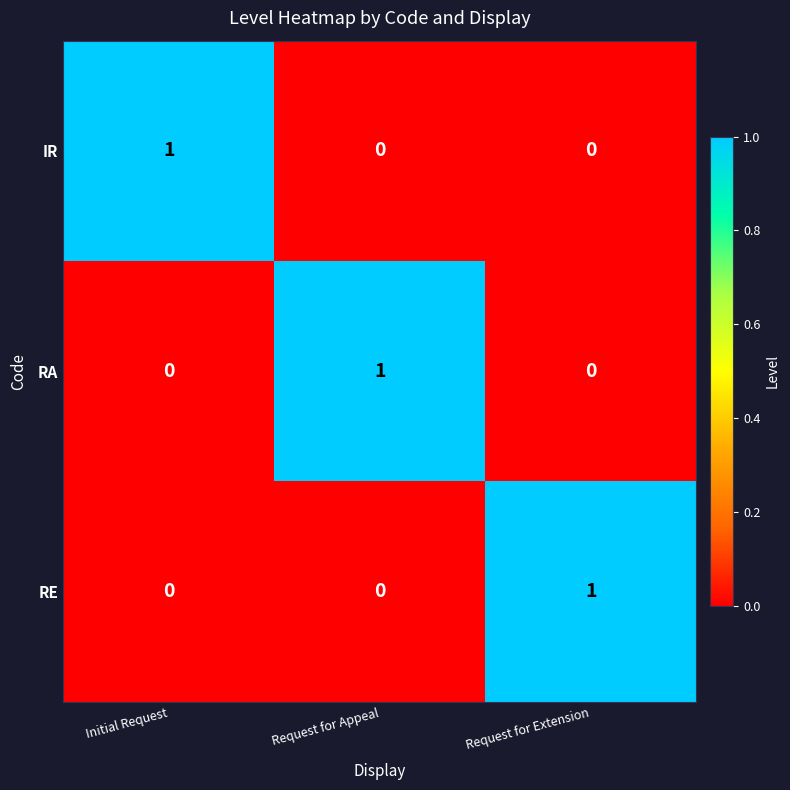

Is it true that RE equals 1 at Request for Extension?

True